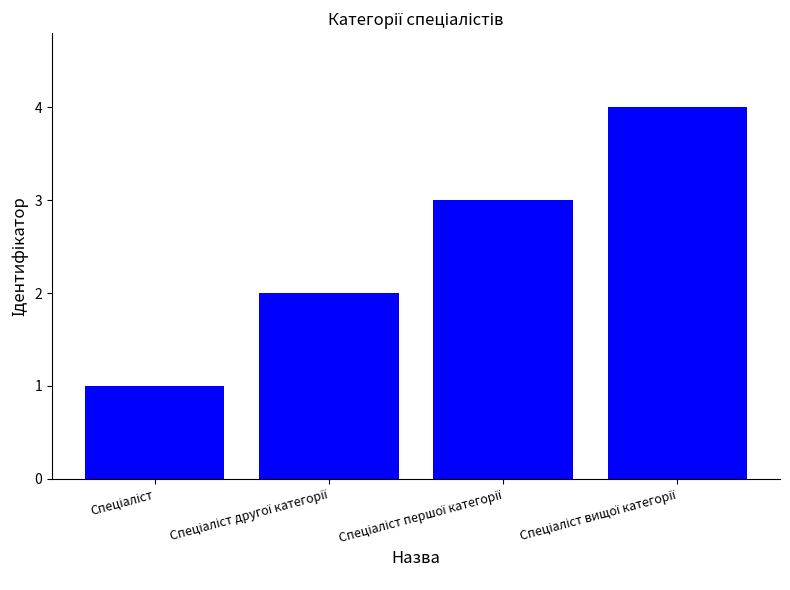

What is the maximum value shown in the chart?

4